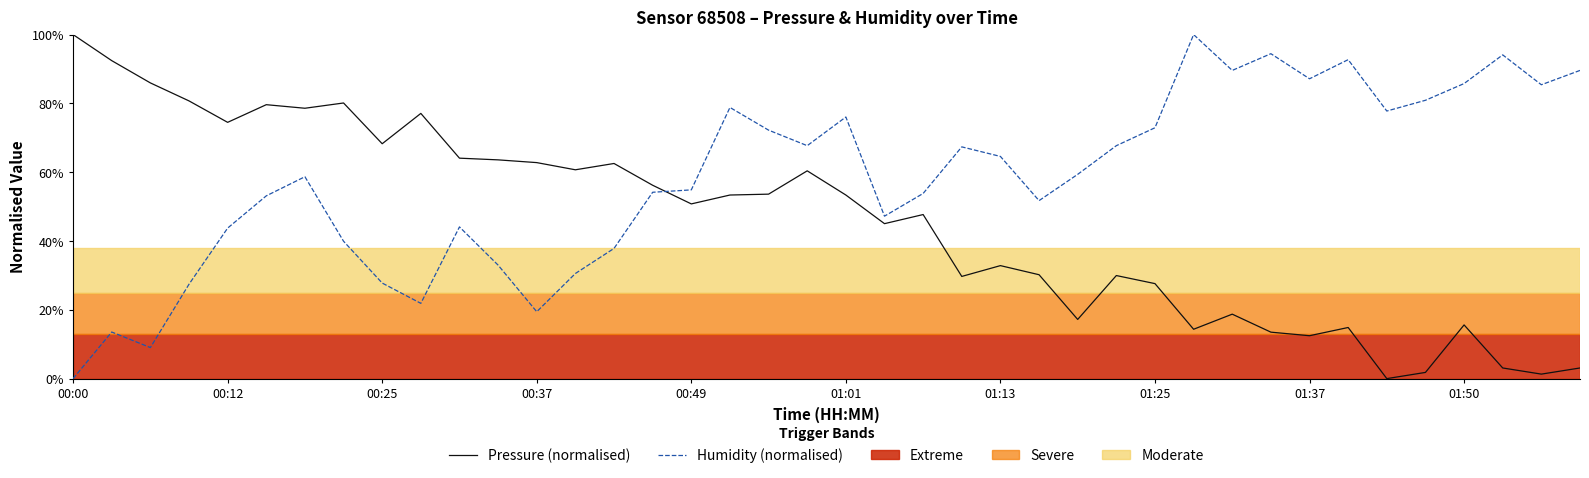

Which series has the largest total across all categories?

Humidity (normalised)